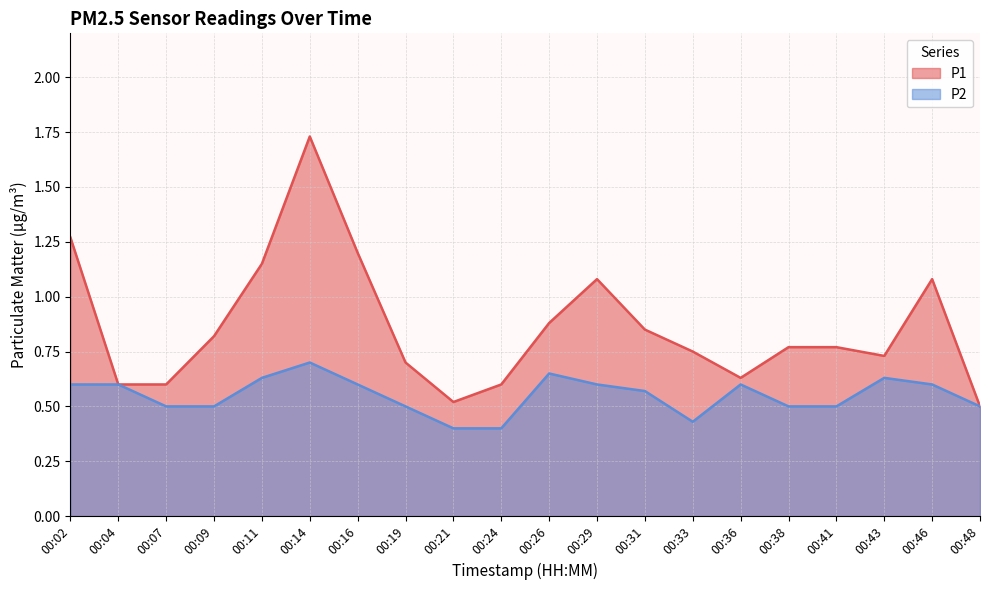

At which category does P2 reach its first local valley?

00:33